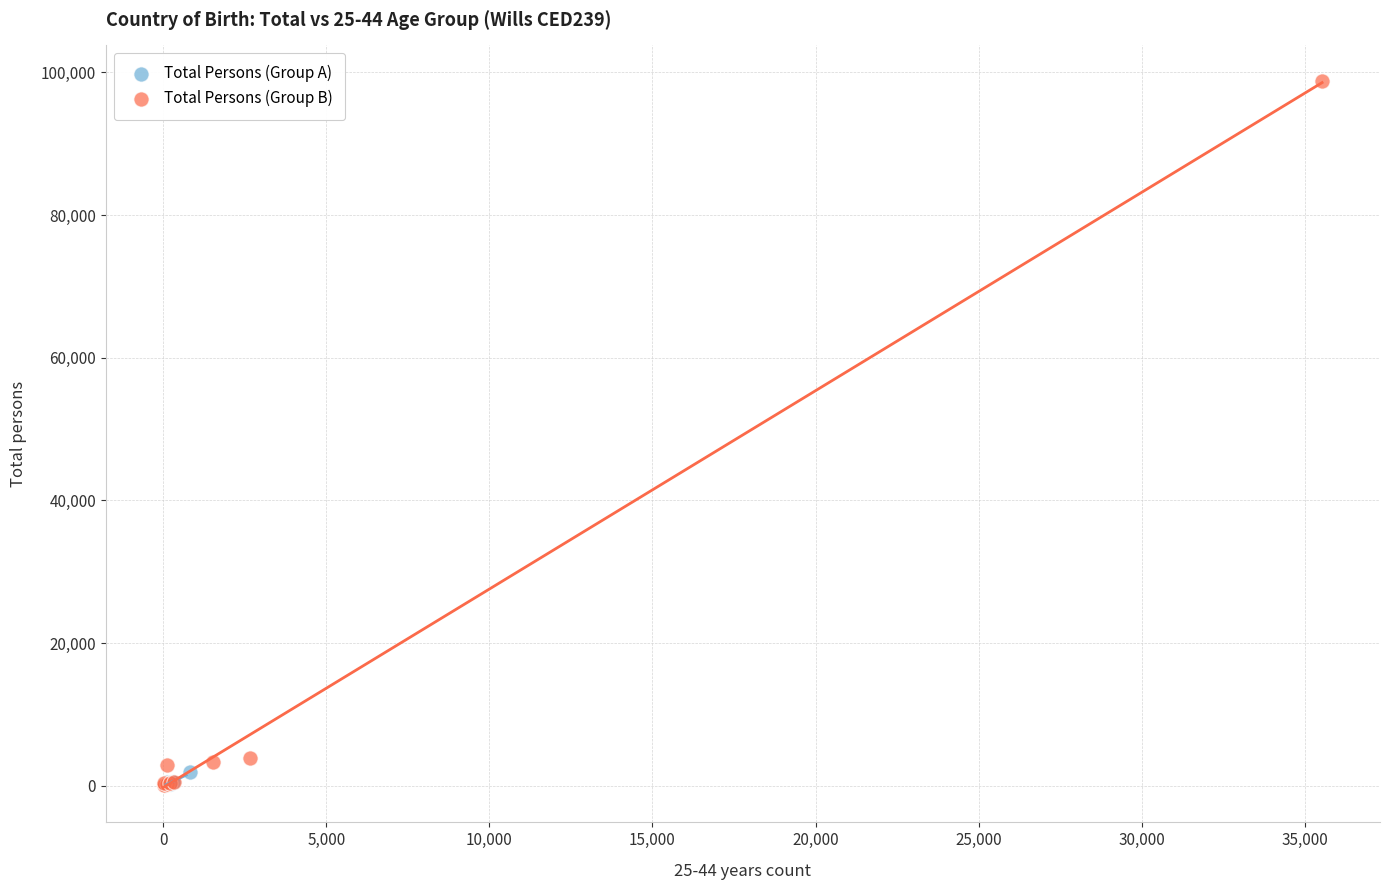

Which series has the widest spread of Y values?

Total Persons (Group B)